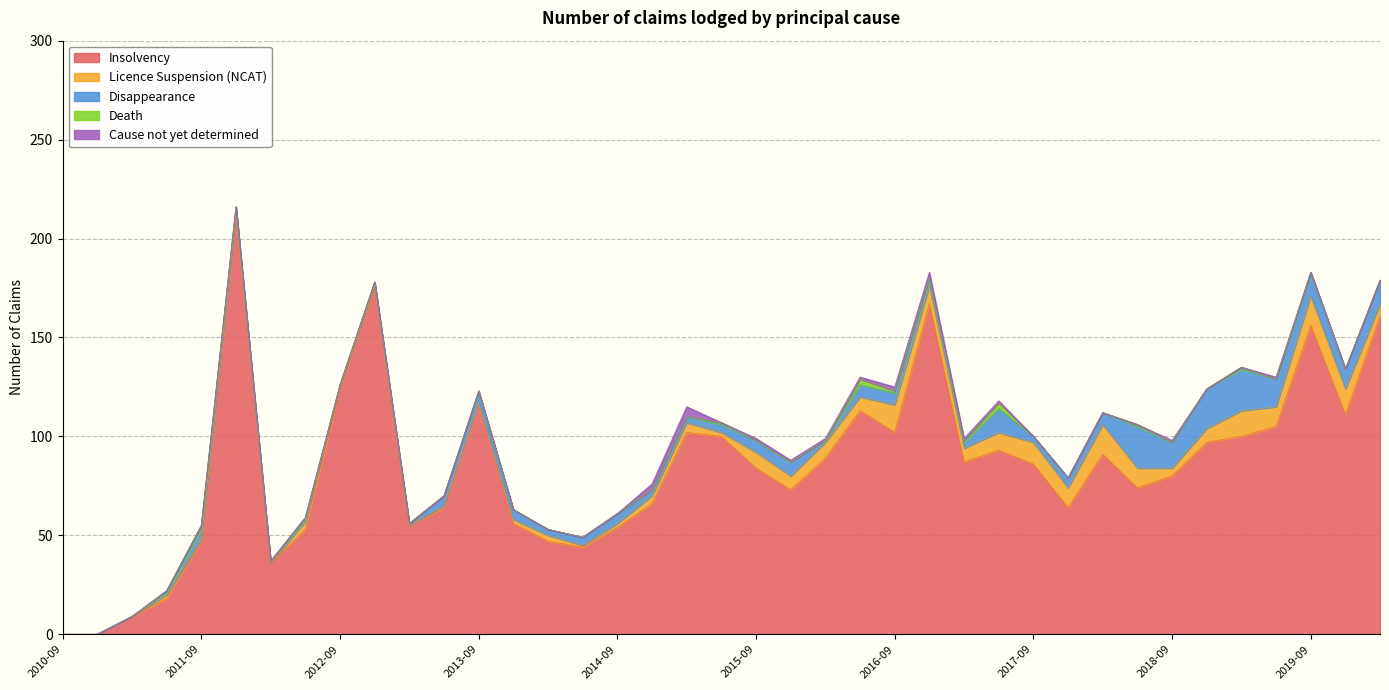

Reading left to right, list all the values displayed in this chart.

Insolvency: 0	0	9	18	47	212	36	53	124	175	55	64	116	56	47	44	54	66	102	100	84	73	89	113	102	167	87	93	86	64	91	74	80	97	100	105	156	111	161
Licence Suspension (NCAT): 0	0	0	2	1	0	0	4	1	1	0	1	1	2	3	1	2	4	5	2	8	7	8	7	14	9	7	9	11	10	15	10	4	7	13	10	15	13	6
Disappearance: 0	0	0	1	5	4	1	1	1	2	1	5	5	5	3	4	5	3	3	4	6	7	1	6	6	3	3	12	3	5	6	21	13	20	21	14	11	10	12
Death: 0	0	0	1	2	0	0	1	0	0	0	0	1	0	0	0	0	0	0	1	0	0	0	3	1	1	1	3	0	0	0	1	0	0	1	0	1	0	0
Cause not yet determined: 0	0	0	0	0	0	0	0	0	0	0	0	0	0	0	0	0	3	5	0	1	1	1	1	2	3	1	1	0	0	0	0	1	0	0	1	0	0	0